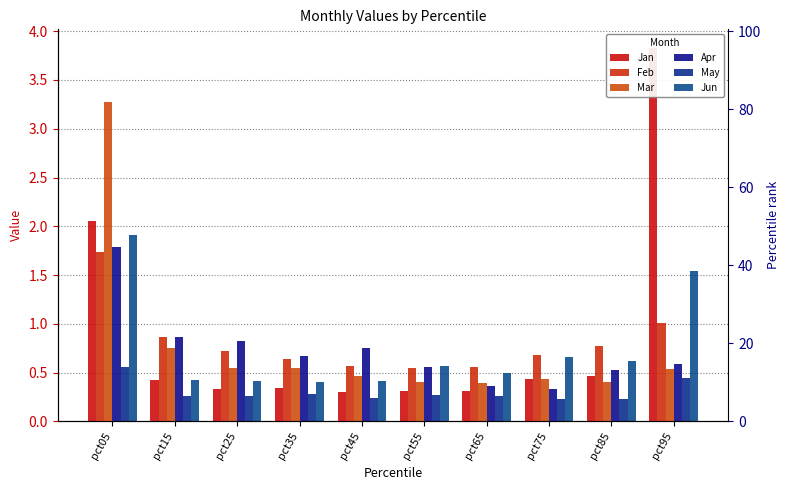

How many bars are there in total?

60